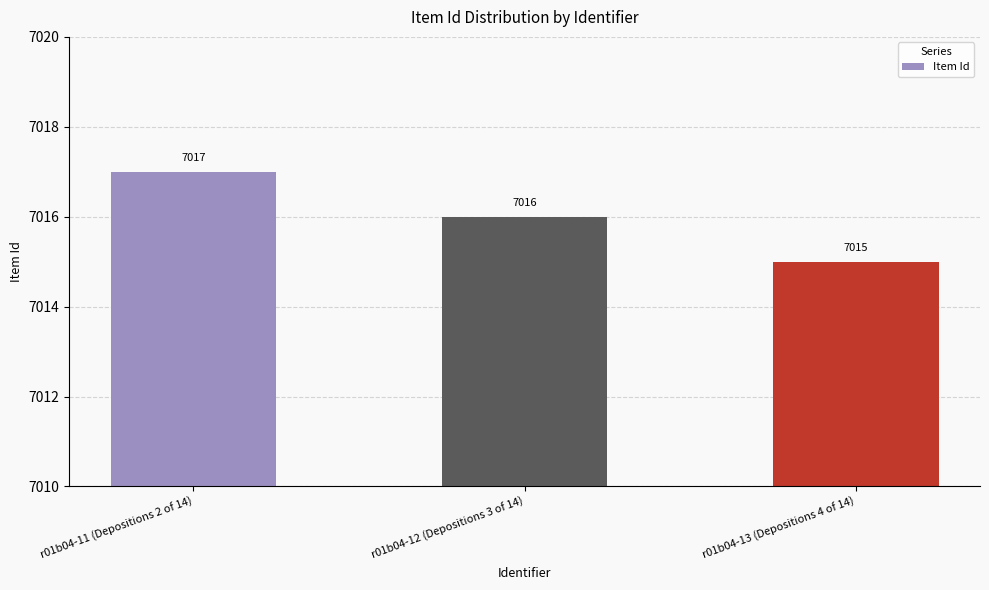

How many data points does each series have?

3